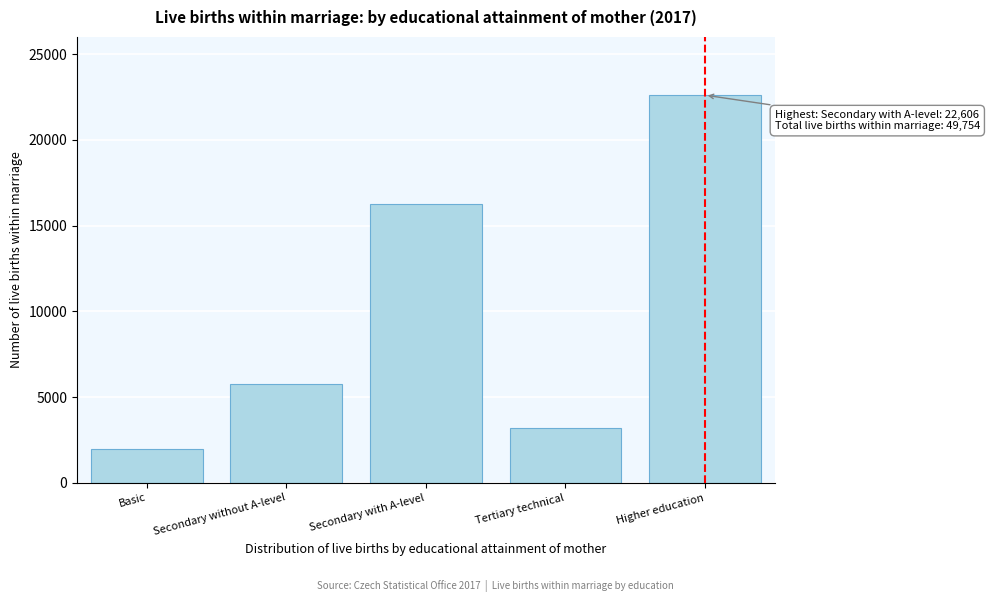

Reading right to left, extract all data points from this chart.

22606	3191	16261	5740	1956